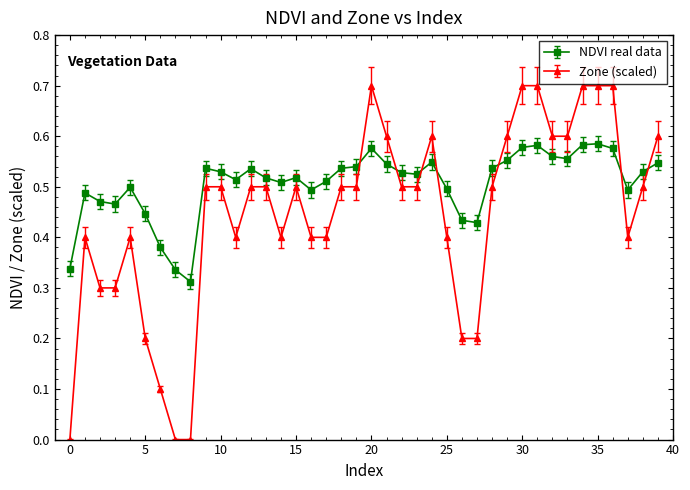

List the series in order of their peak value, highest first.

Zone, NDVI